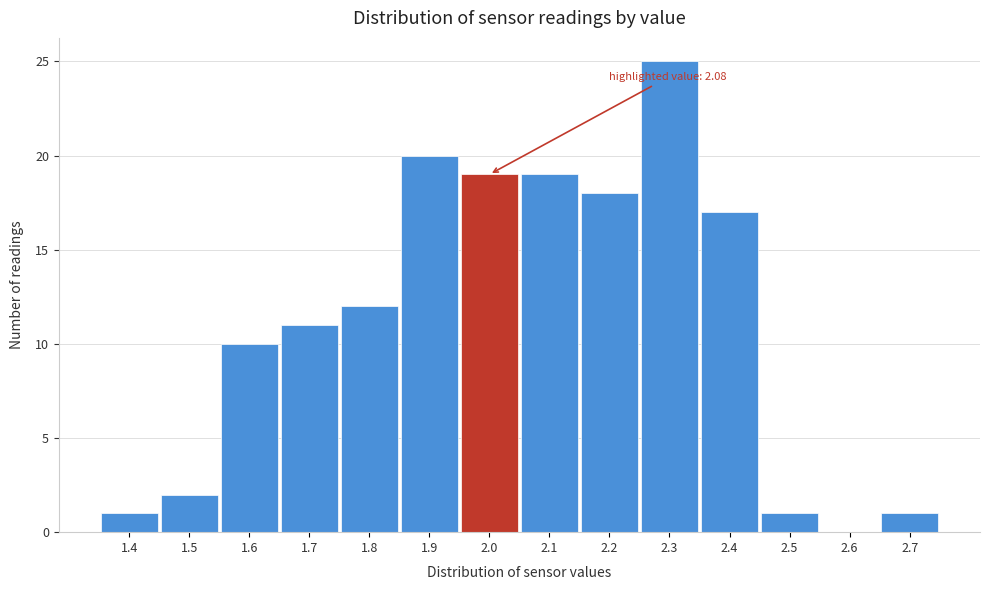

Reading left to right, list all the values displayed in this chart.

1.4=1	1.5=2	1.6=10	1.7=11	1.8=12	1.9=20	2.0=19	2.1=19	2.2=18	2.3=25	2.4=17	2.5=1	2.6=0	2.7=1